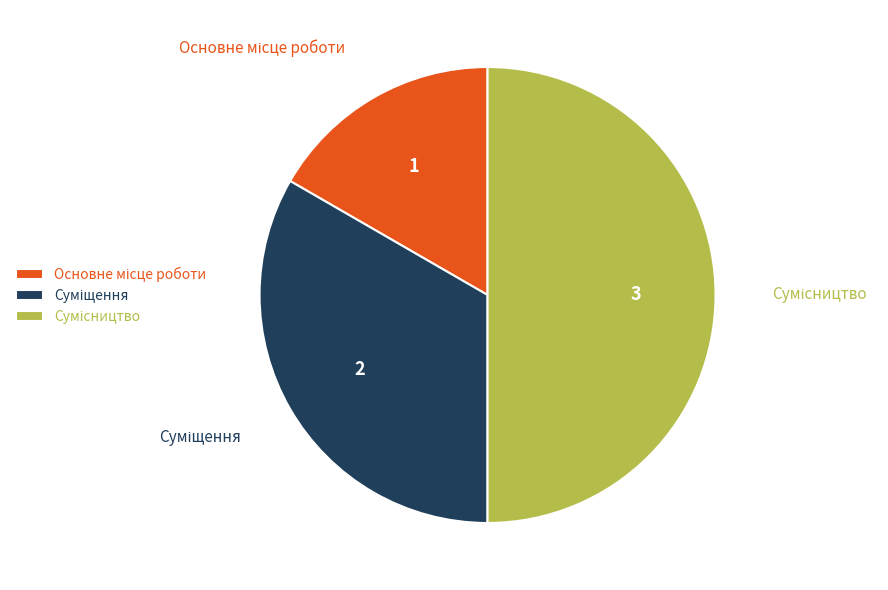

What is the change in value from Суміщення to Сумісництво?

+1